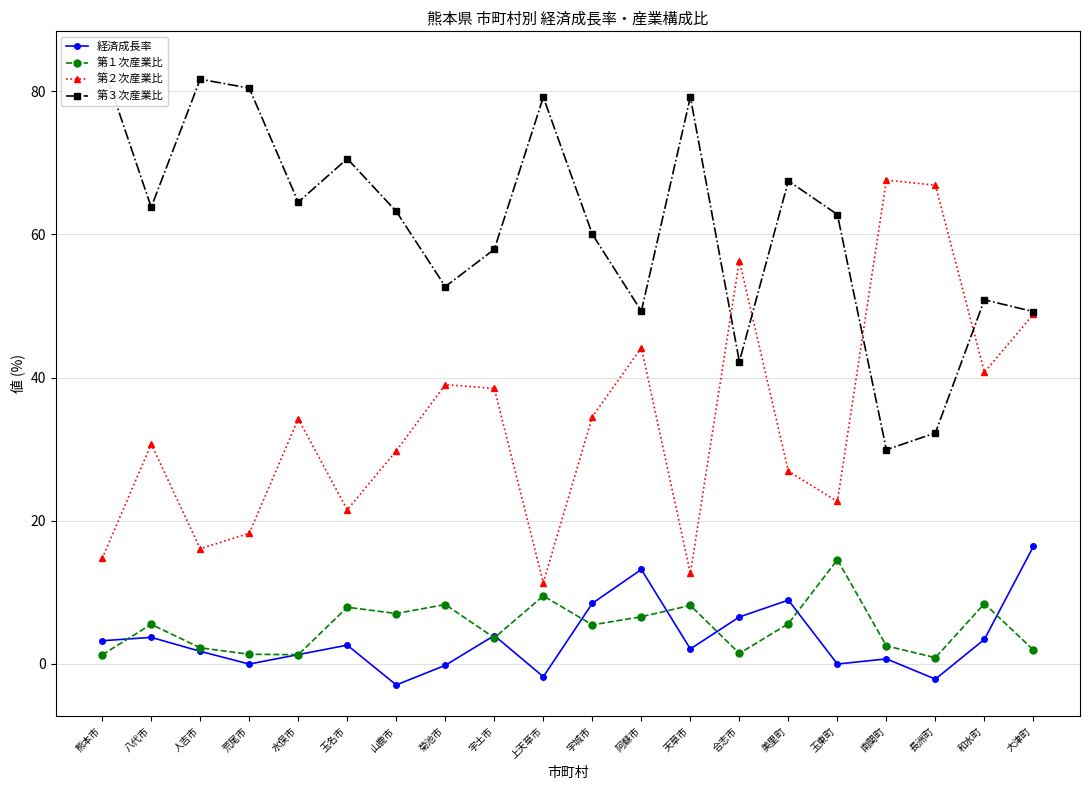

What are all the series names shown in the legend?

経済成長率, 第１次産業比, 第２次産業比, 第３次産業比